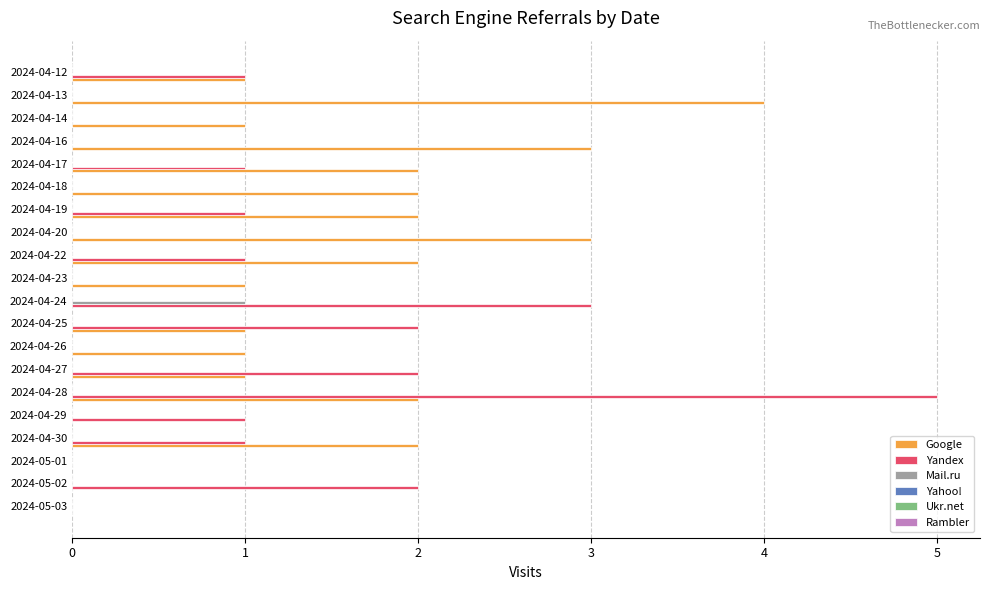

At which category is the sum across all series the highest?

2024-04-28